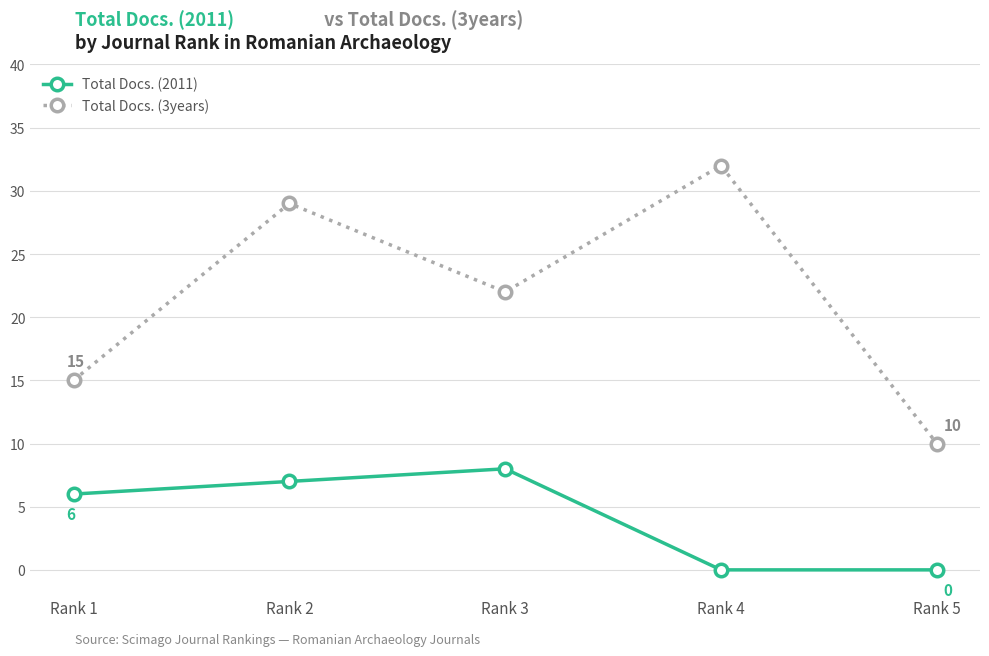

What is the spread (max minus min) of values at Rank 3?

14